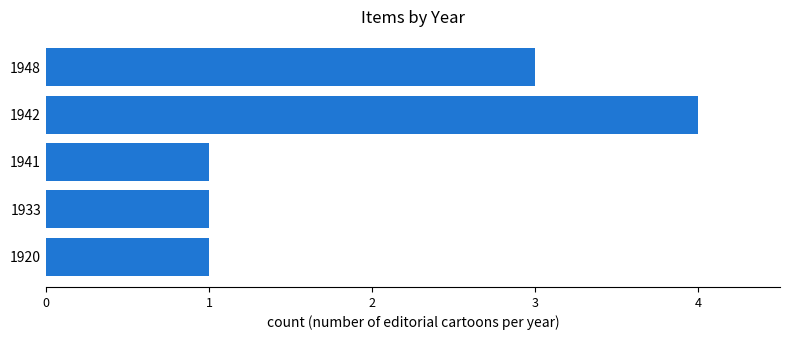

The chart shows a value of 2 at 1920. True or false?

False